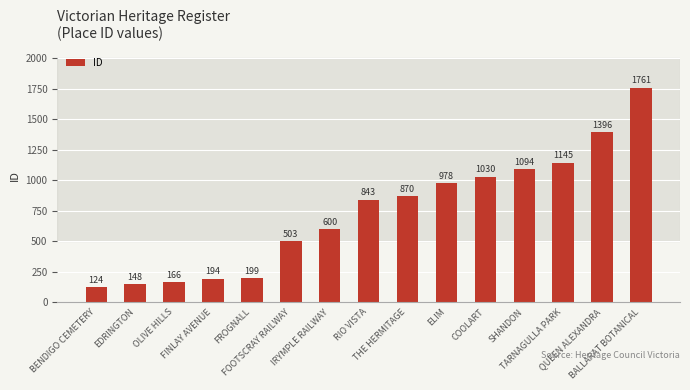

What is the ratio of the value at COOLART to the value at RIO VISTA?

1.2